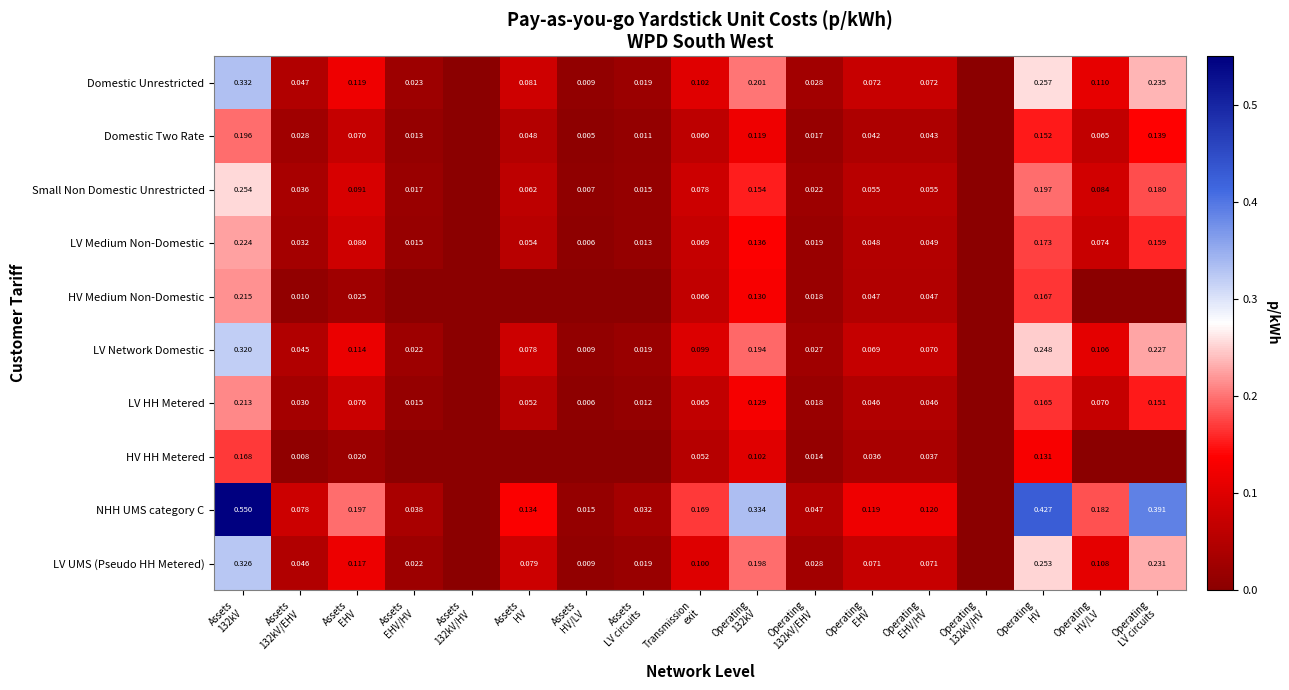

At which label is LV UMS (Pseudo HH Metered) closest to 0?

Assets 132kV/HV